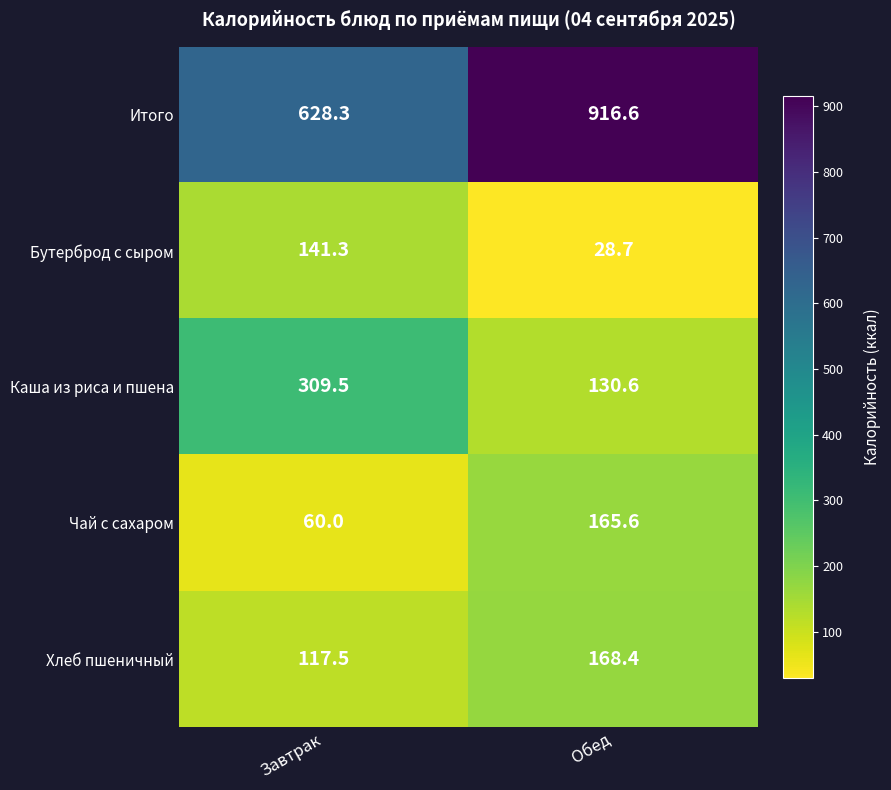

Reading left to right, extract all data points from this chart.

Итого: Завтрак=628.3	Обед=916.6
Бутерброд с сыром: Завтрак=141.3	Обед=28.7
Каша из риса и пшена: Завтрак=309.5	Обед=130.6
Чай с сахаром: Завтрак=60.0	Обед=165.6
Хлеб пшеничный: Завтрак=117.5	Обед=168.4